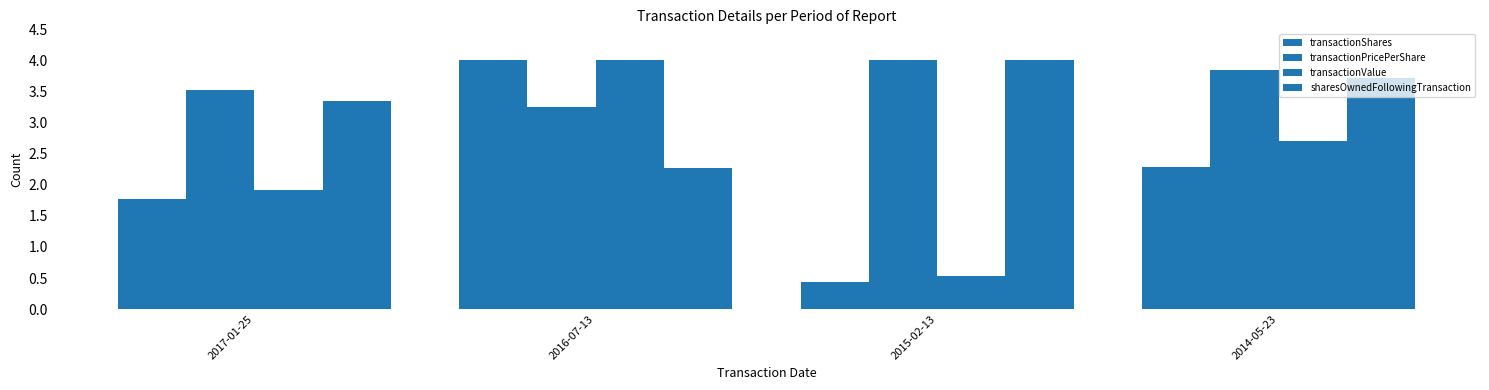

Which has a higher value, 2014-05-23 or 2016-07-13?

2016-07-13